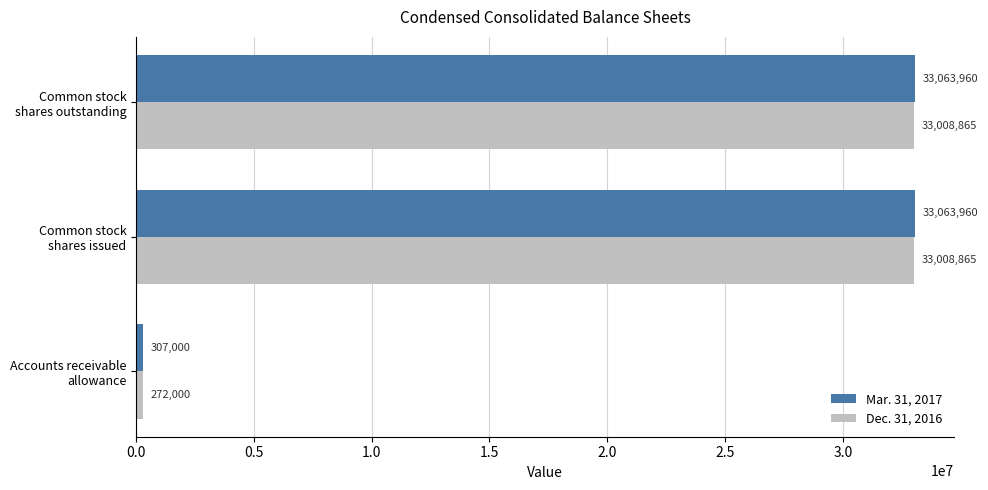

Which series has the largest total across all categories?

Mar. 31, 2017